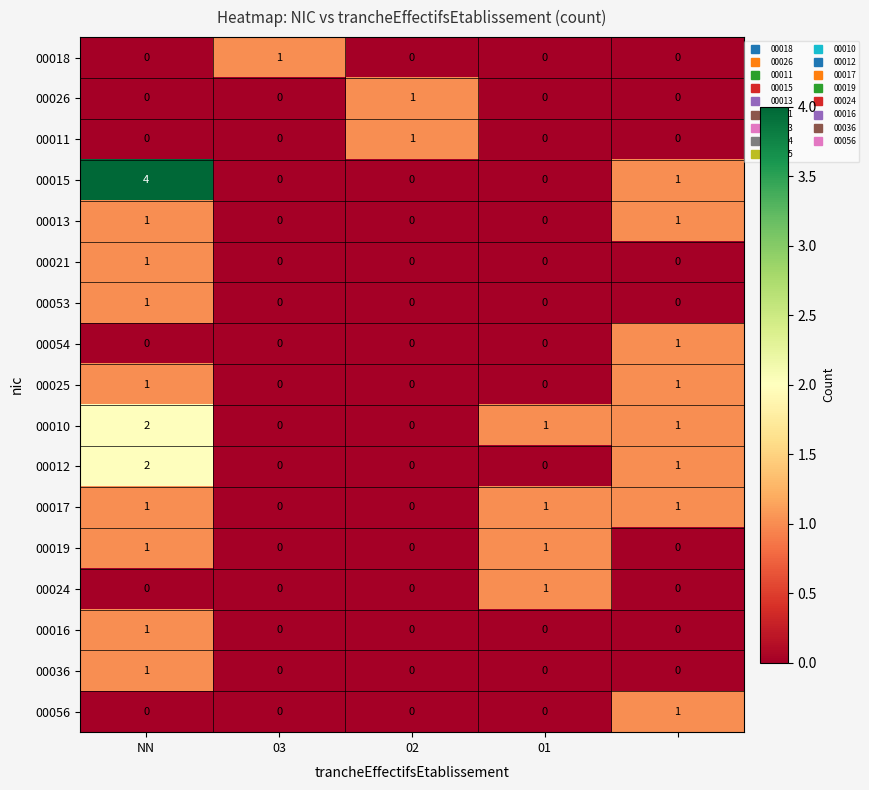

What is the greatest value displayed?

4